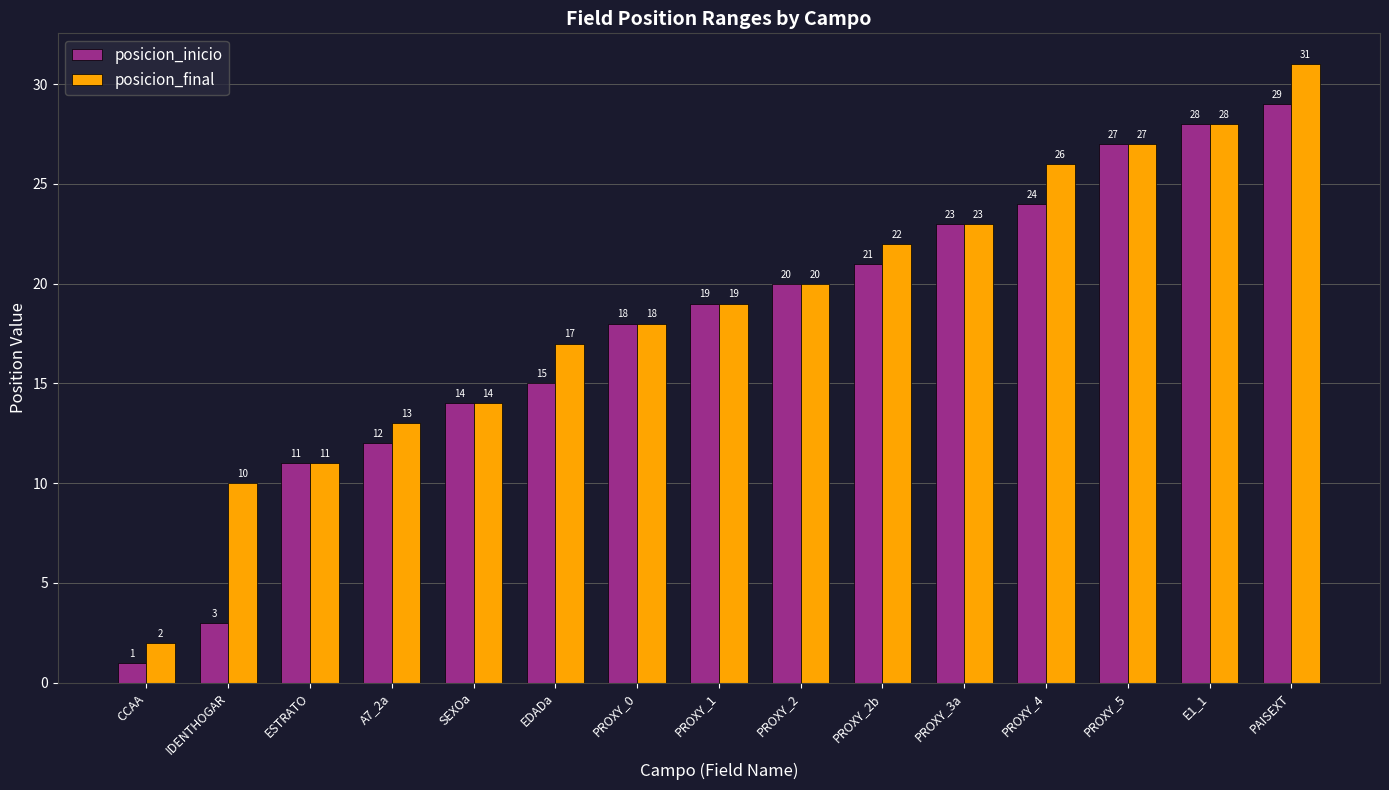

What is the label of the 12th bar from the right?

A7_2a